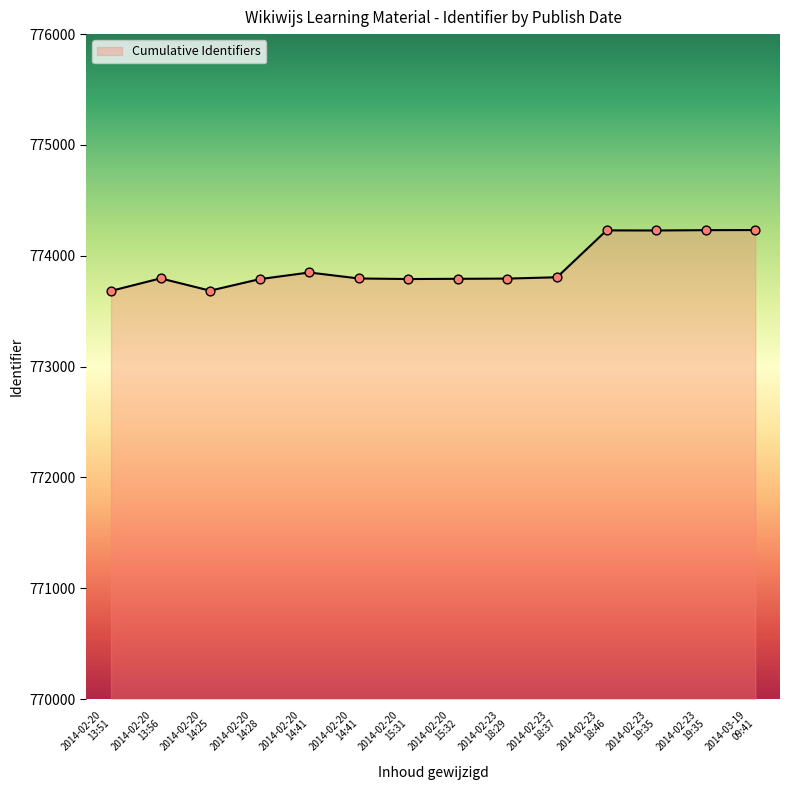

How many lines are shown in the chart?

1